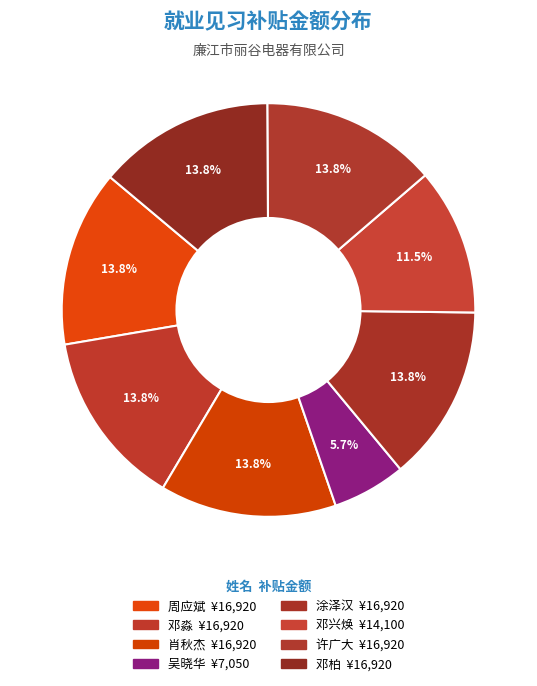

What is the ratio of the value at 涂泽汉 to the value at 肖秋杰?

1.0